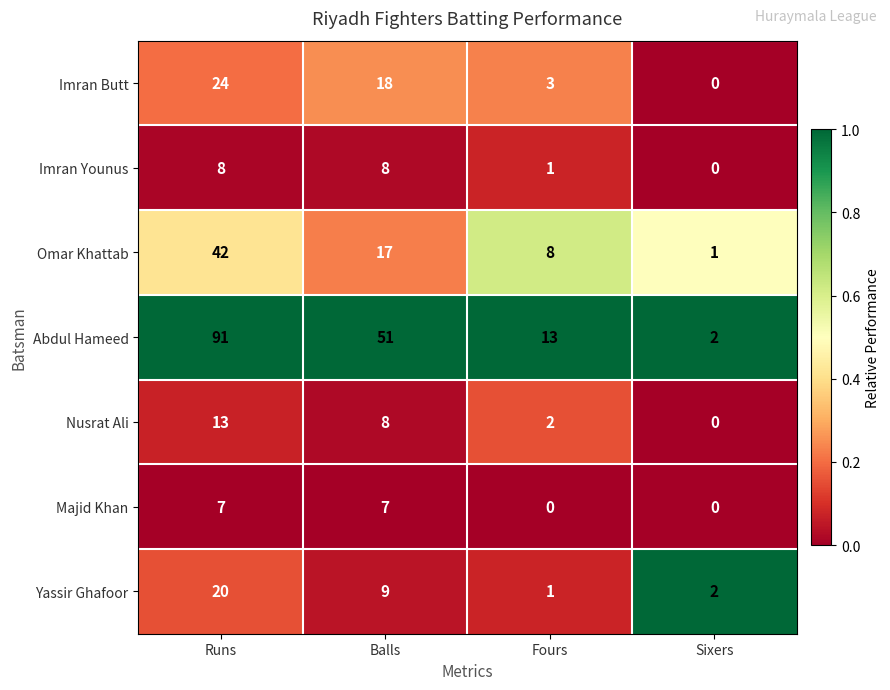

What is the difference between the Omar Khattab values at Runs and Balls?

25